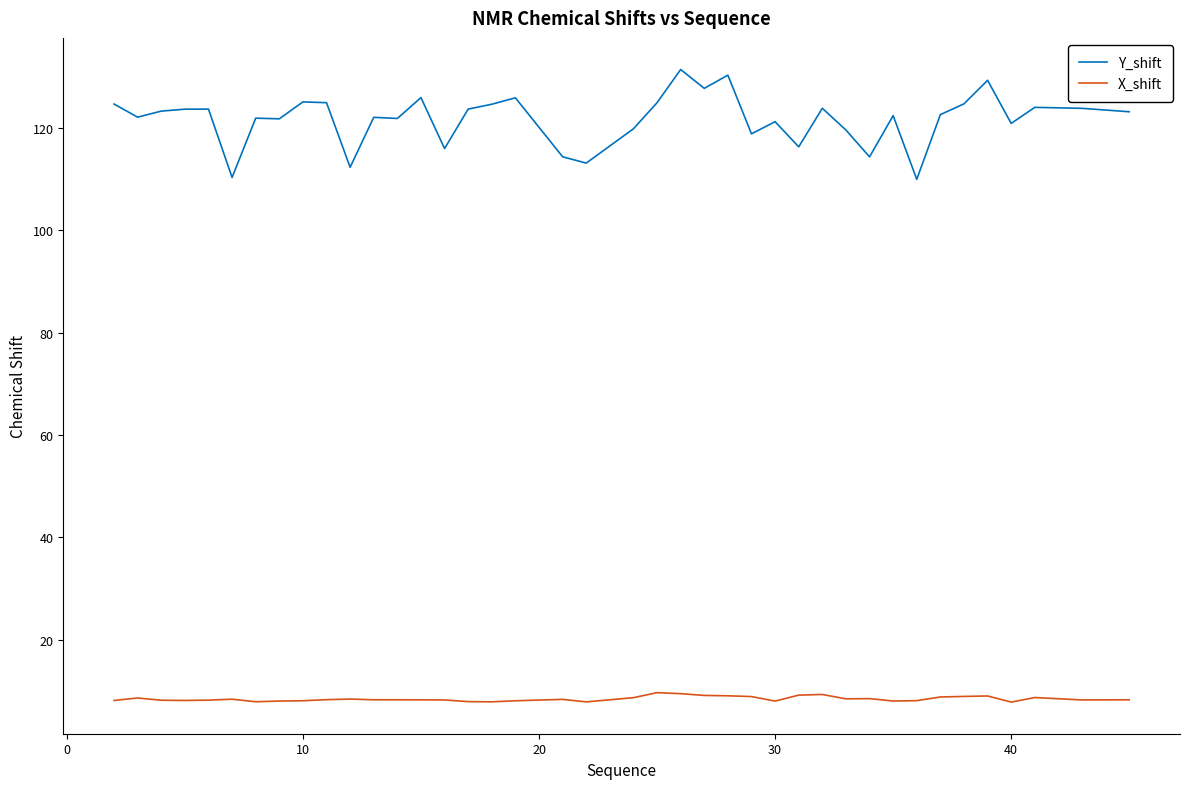

True or false: X_shift and Y_shift intersect in this chart.

False